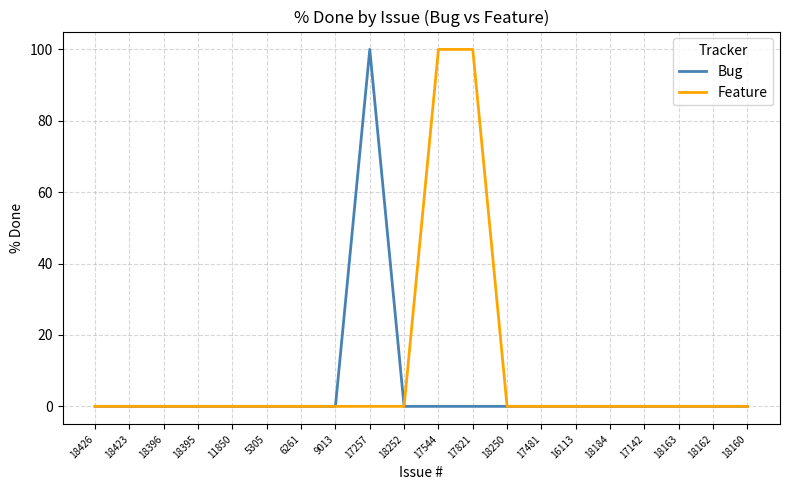

Reading right to left, list all the values displayed in this chart.

Bug: 18160=0	18162=0	18163=0	17142=0	18184=0	16113=0	17481=0	18250=0	17821=0	17544=0	18252=0	17257=100	9013=0	6261=0	5305=0	11850=0	18395=0	18396=0	18423=0	18426=0
Feature: 18160=0	18162=0	18163=0	17142=0	18184=0	16113=0	17481=0	18250=0	17821=100	17544=100	18252=0	17257=0	9013=0	6261=0	5305=0	11850=0	18395=0	18396=0	18423=0	18426=0